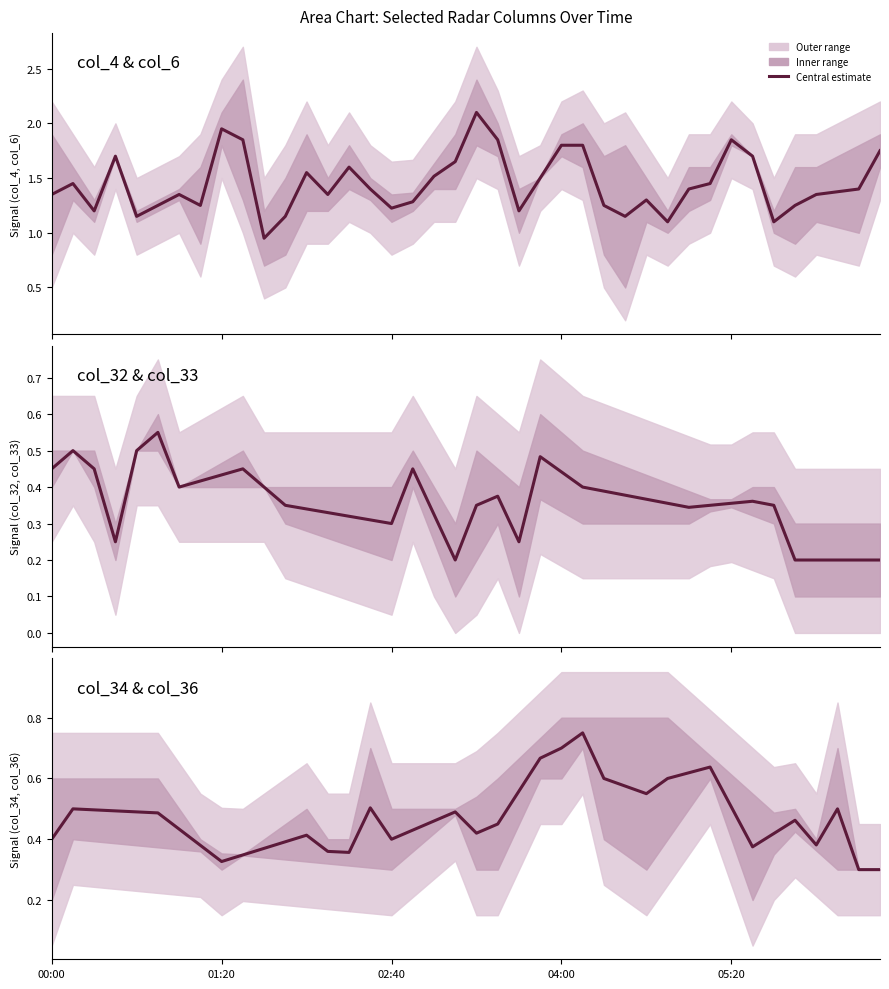

Between 21 and 6, which is larger?

21